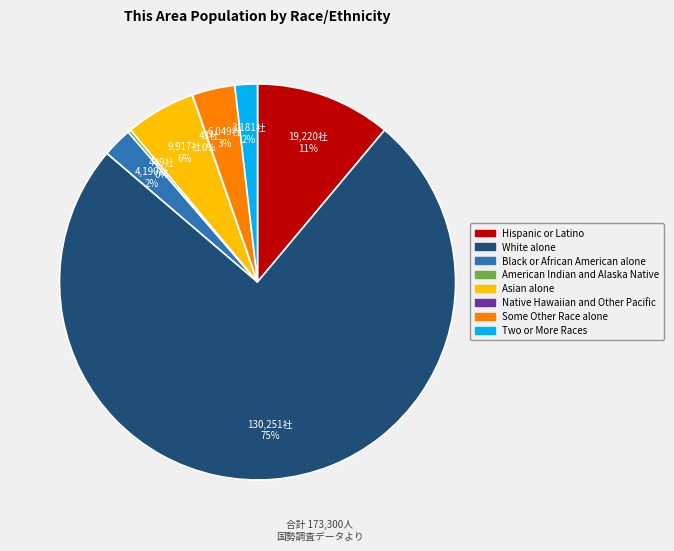

Is White alone the majority of the pie?

Yes